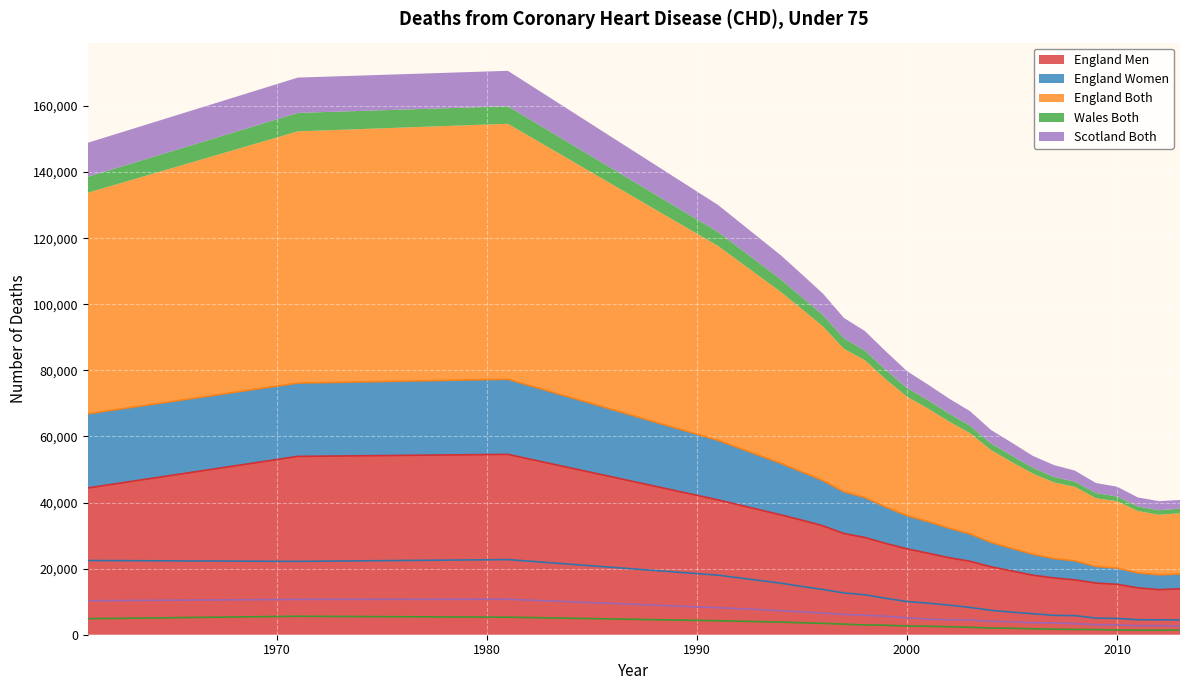

True or false: England Both and Wales Both cross at least once.

False